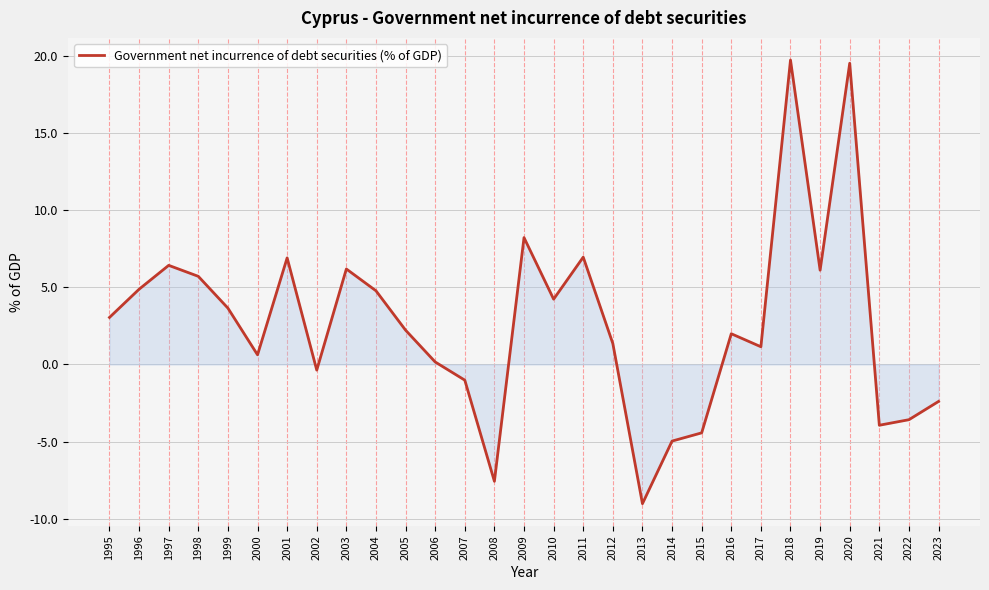

What is the ratio of the value at 2009 to the value at 2018?

0.4